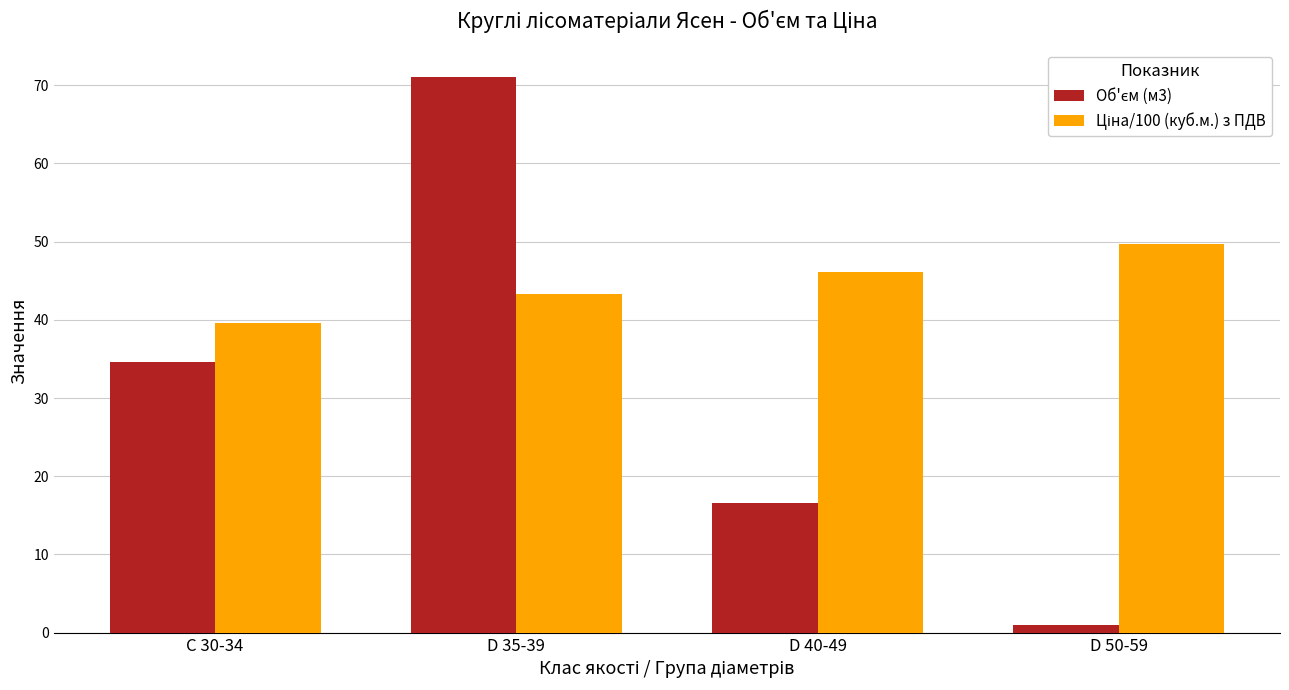

What is the spread (max minus min) of values at D 35-39?

27.8